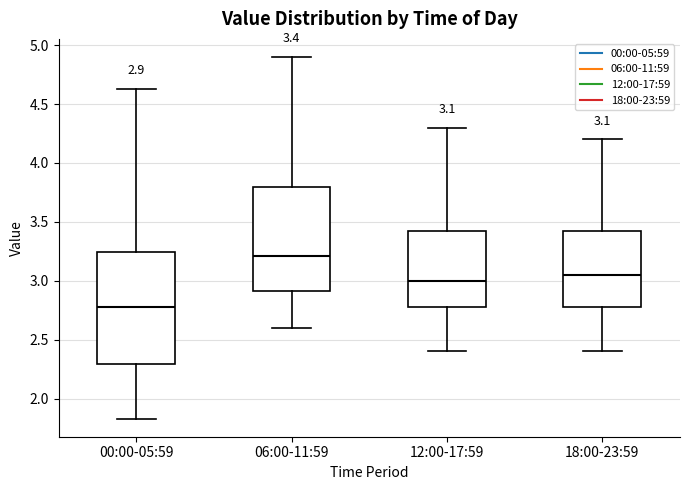

Which box has the highest median line?

06:00-11:59